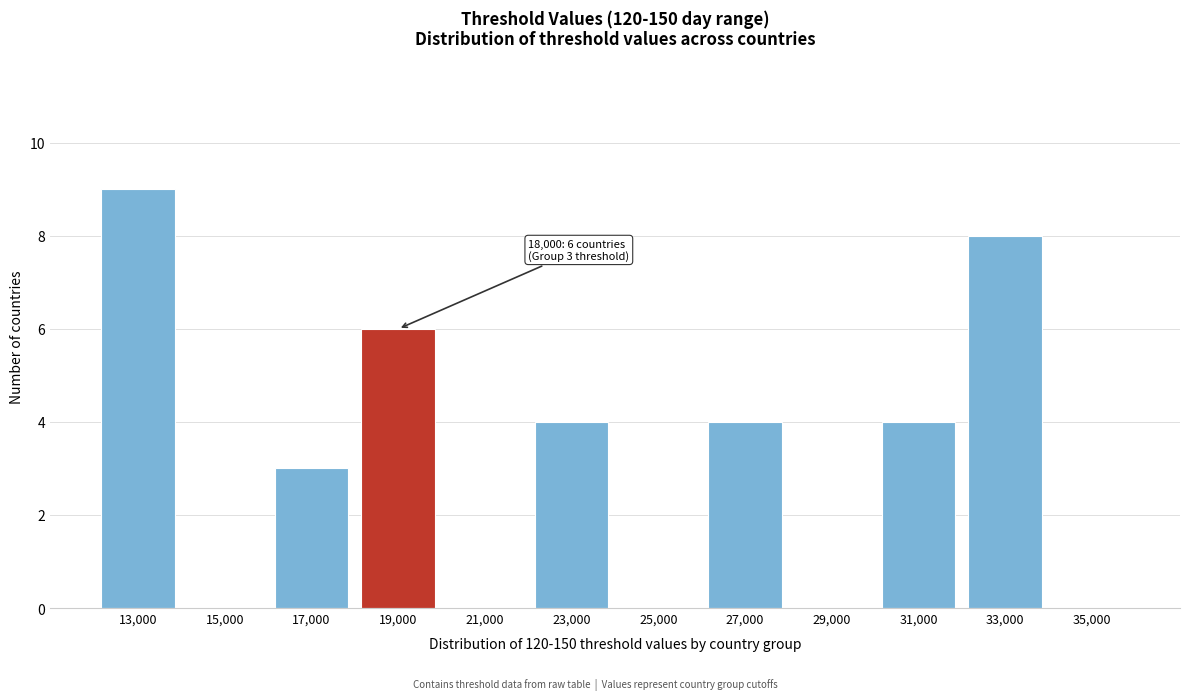

Reading left to right, extract all data points from this chart.

13,000=9	15,000=0	17,000=3	19,000=6	21,000=0	23,000=4	25,000=0	27,000=4	29,000=0	31,000=4	33,000=8	35,000=0